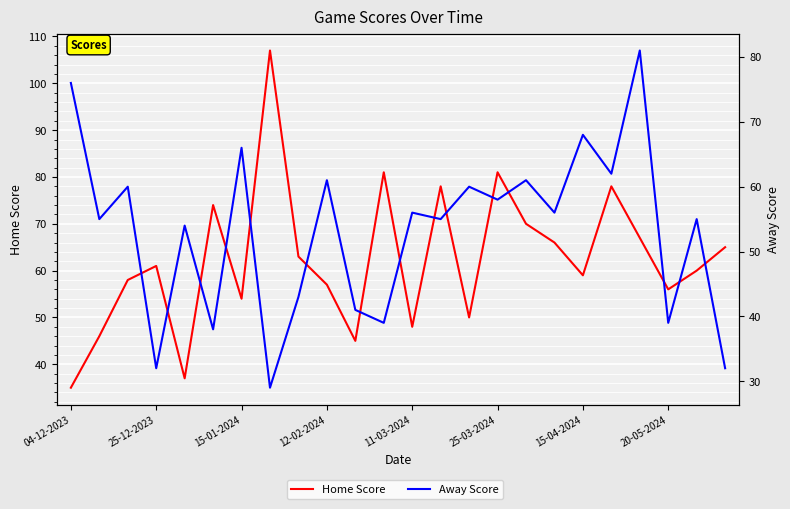

What is the value of the Home Score point at the 17th from the left?

70